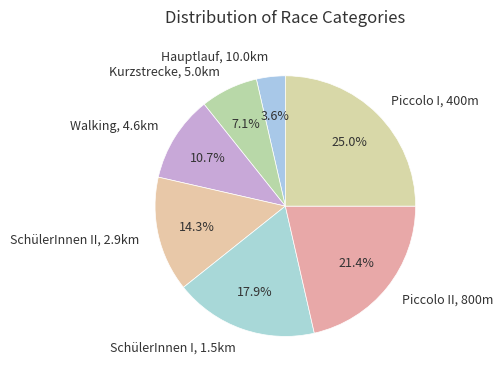

Between SchülerInnen I, 1.5km and Kurzstrecke, 5.0km, which is larger?

SchülerInnen I, 1.5km